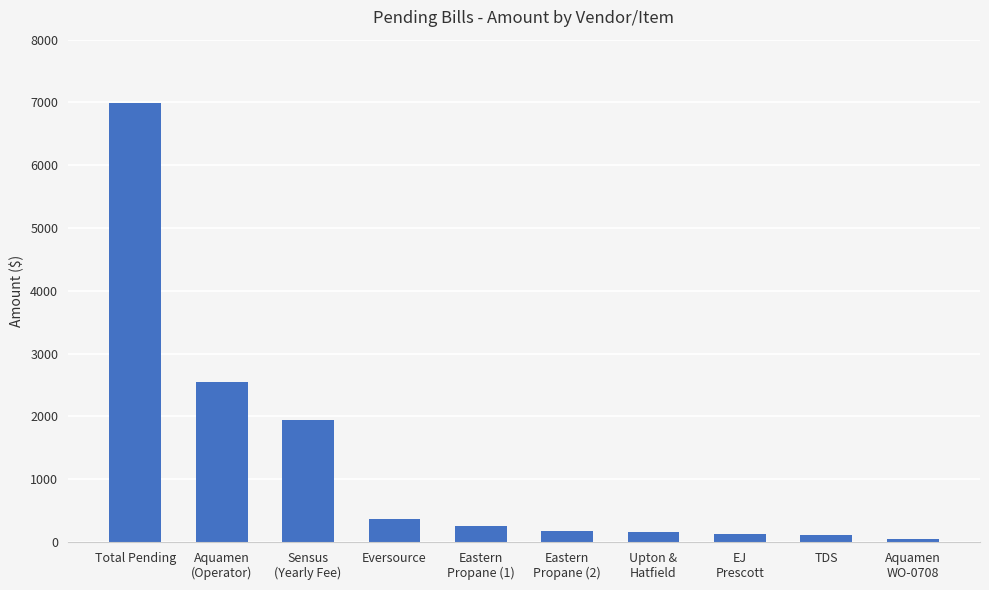

Which has a higher value, Total Pending or Eversource?

Total Pending